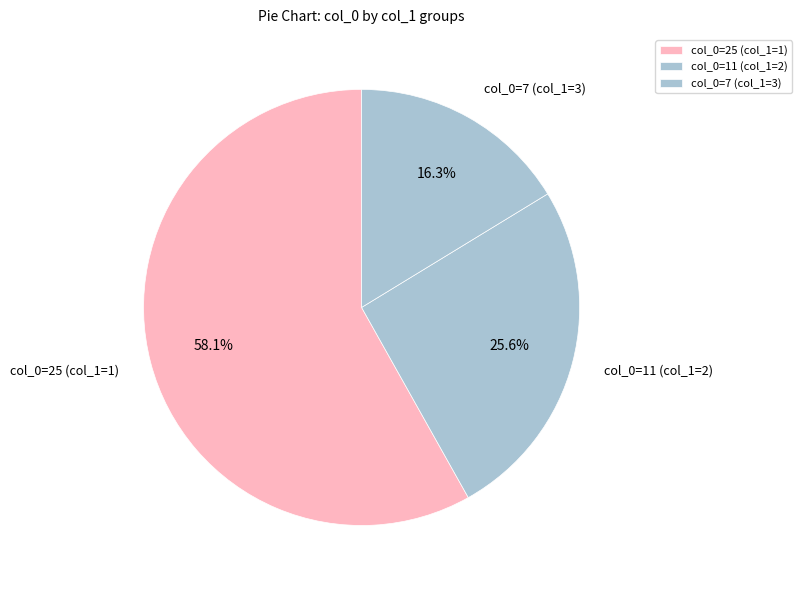

Rank the categories by value from lowest to highest.

col_0=7 (col_1=3), col_0=11 (col_1=2), col_0=25 (col_1=1)